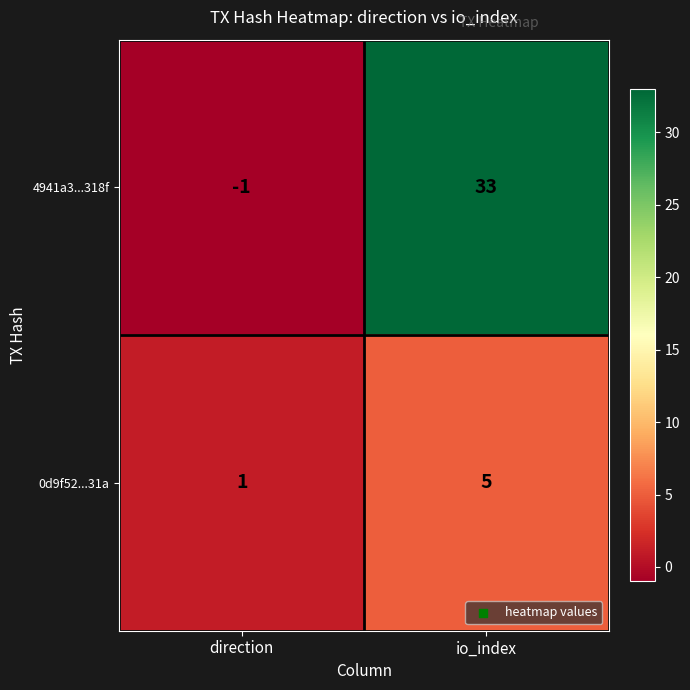

The 4941a3...318f series shows 33 at io_index. True or false?

True